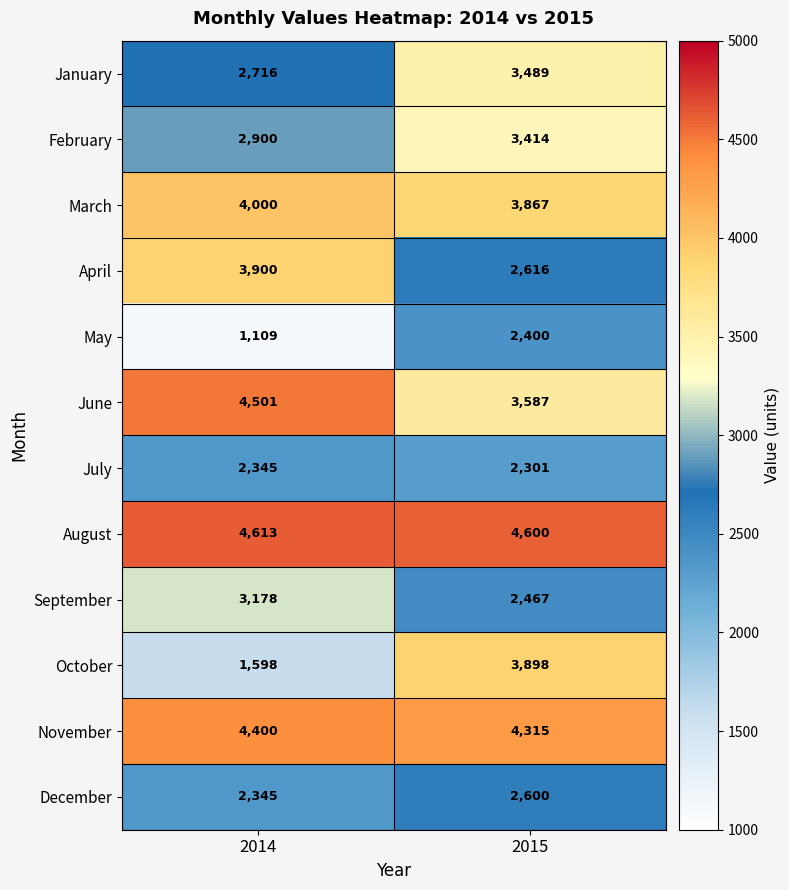

Reading left to right, list all the values displayed in this chart.

January: 2716	3489
February: 2900	3414
March: 4000	3867
April: 3900	2616
May: 1109	2400
June: 4501	3587
July: 2345	2301
August: 4613	4600
September: 3178	2467
October: 1598	3898
November: 4400	4315
December: 2345	2600